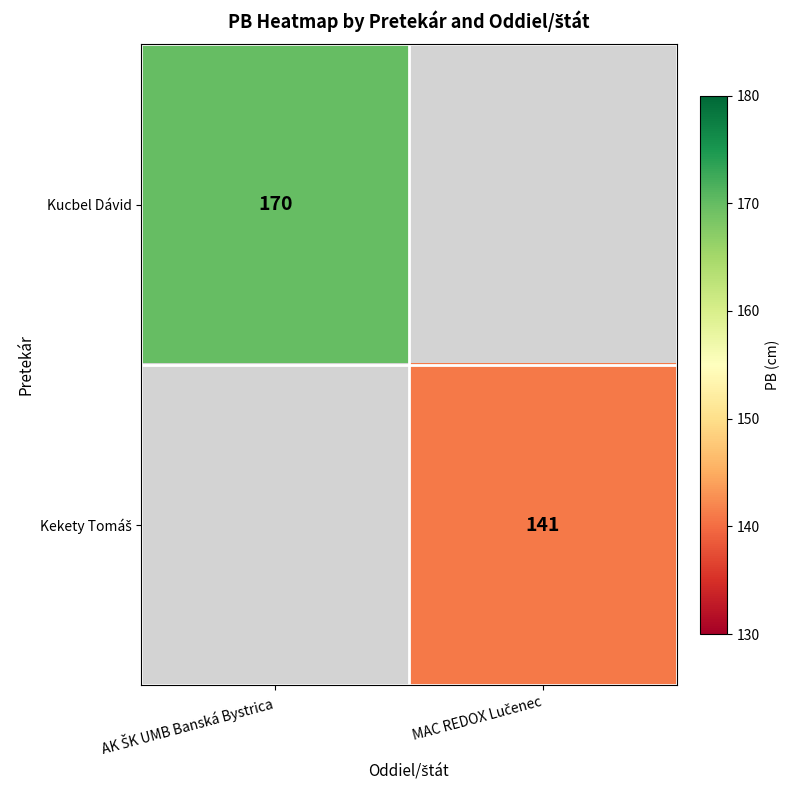

The value of Kekety Tomáš at MAC REDOX Lučenec is 141.0. True or false?

True